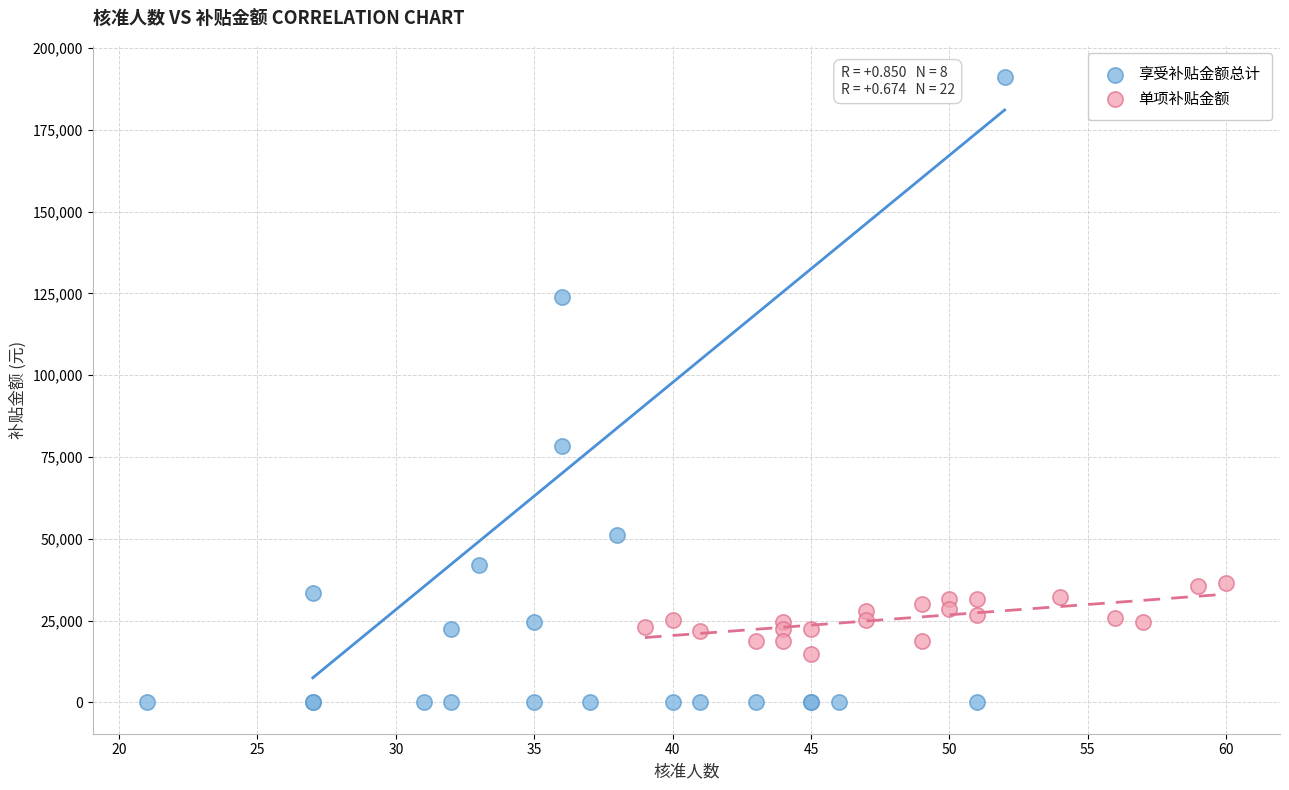

Which series contains the highest Y value?

享受补贴金额总计